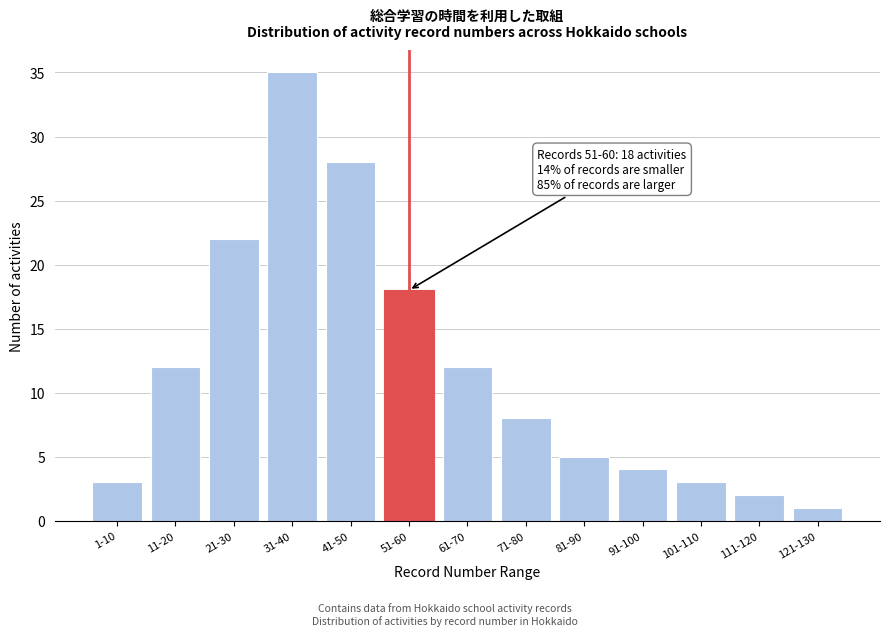

Reading right to left, transcribe all the data shown in this chart.

121-130=1	111-120=2	101-110=3	91-100=4	81-90=5	71-80=8	61-70=12	51-60=18	41-50=28	31-40=35	21-30=22	11-20=12	1-10=3